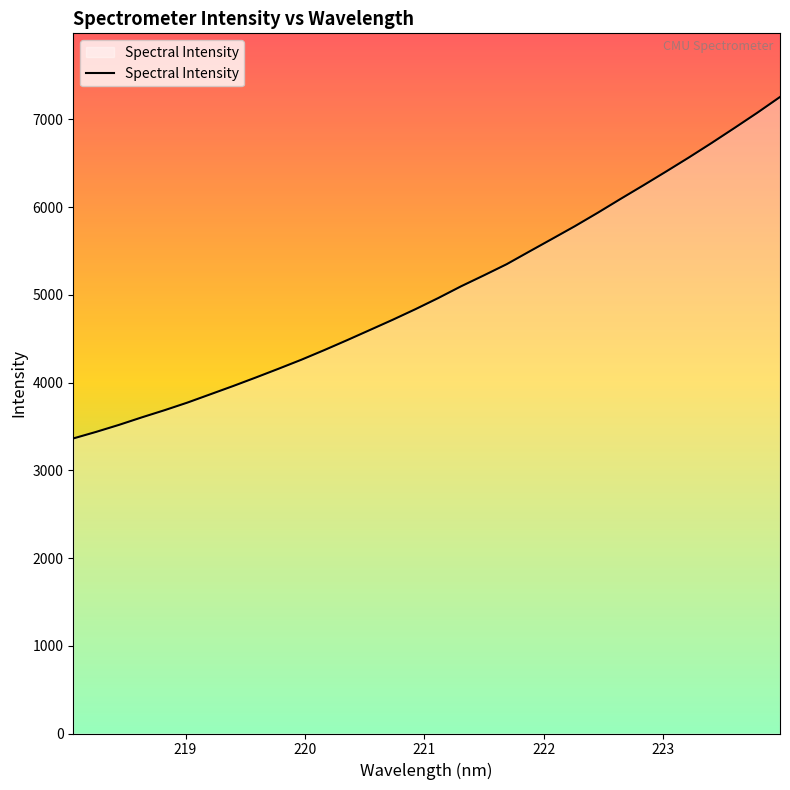

What is the smallest value displayed?

3363.6